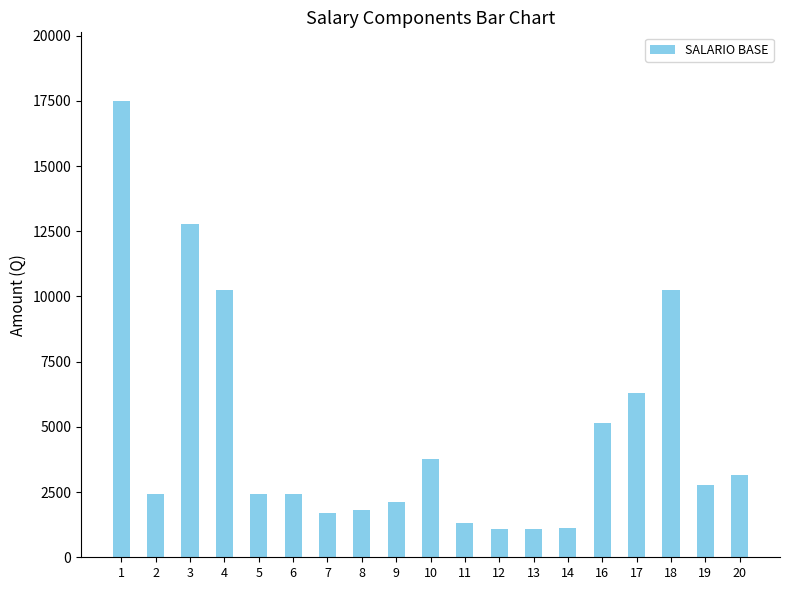

What is the smallest value displayed?

1074